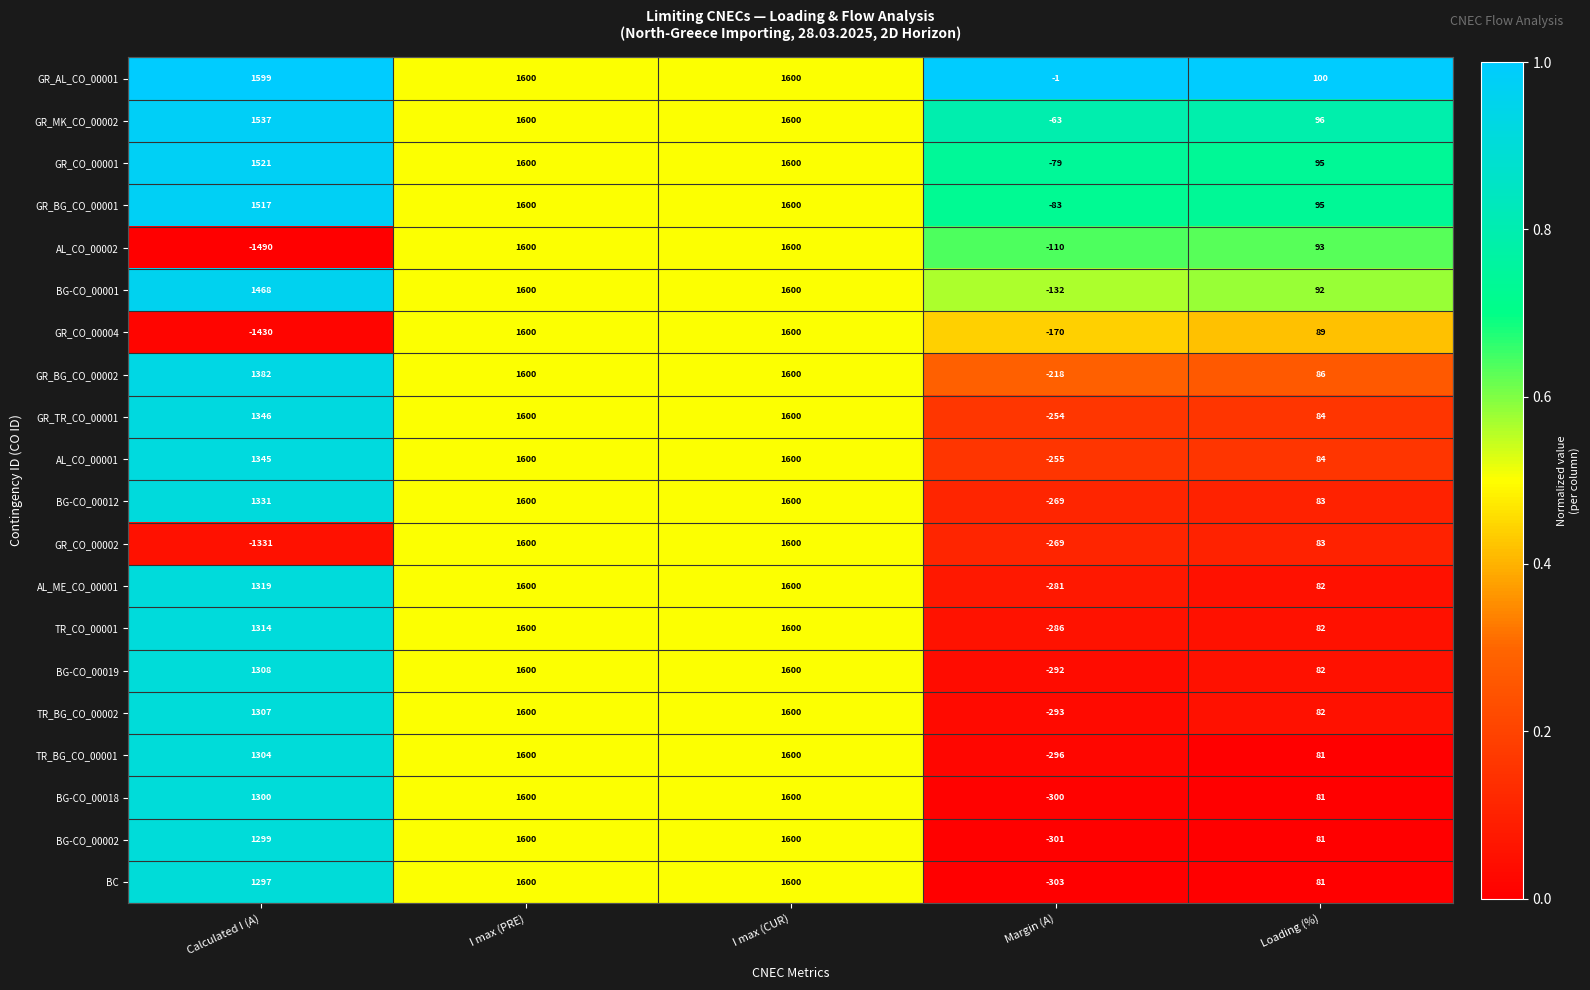

Is the value of TR_BG_CO_00001 at I max (CUR) greater than the value of TR_CO_00001 at Margin (A)?

Yes